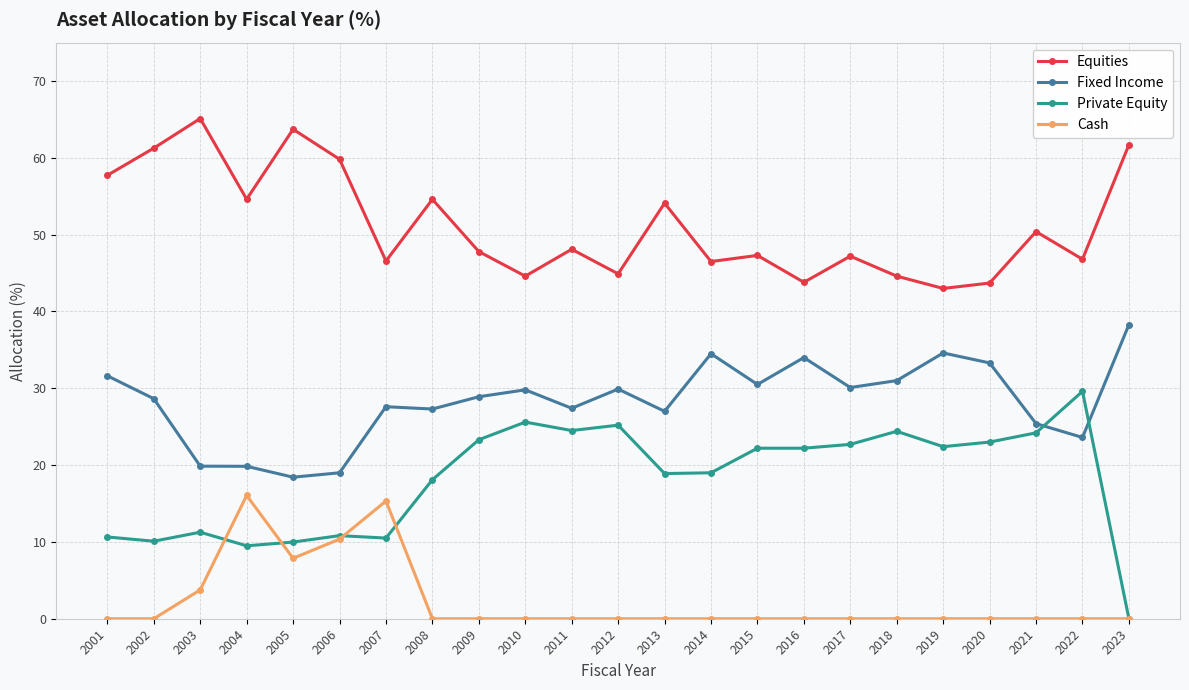

Which series has the widest spread of values?

Private Equity